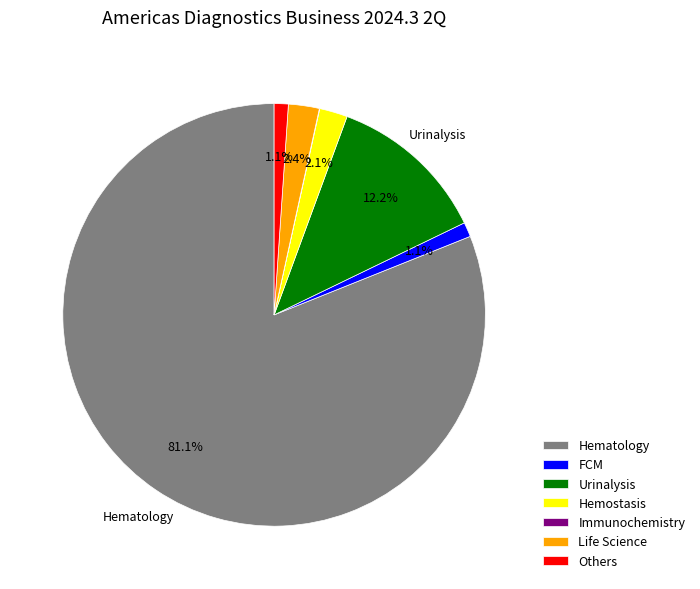

Is it true that Life Science is 8% of the pie?

False